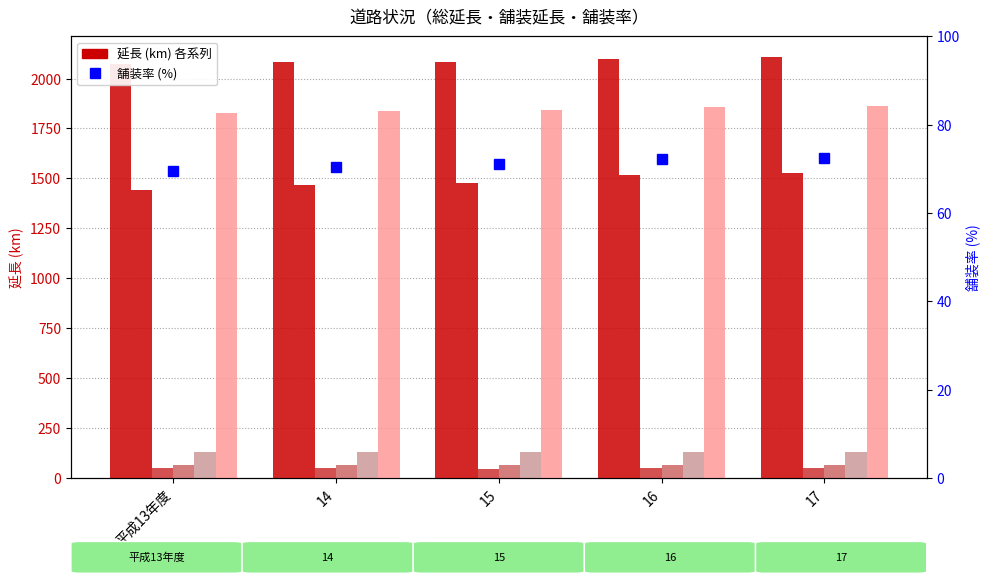

What is the sum of the 一般県道実延長 values at 16 and 平成13年度?

258.4